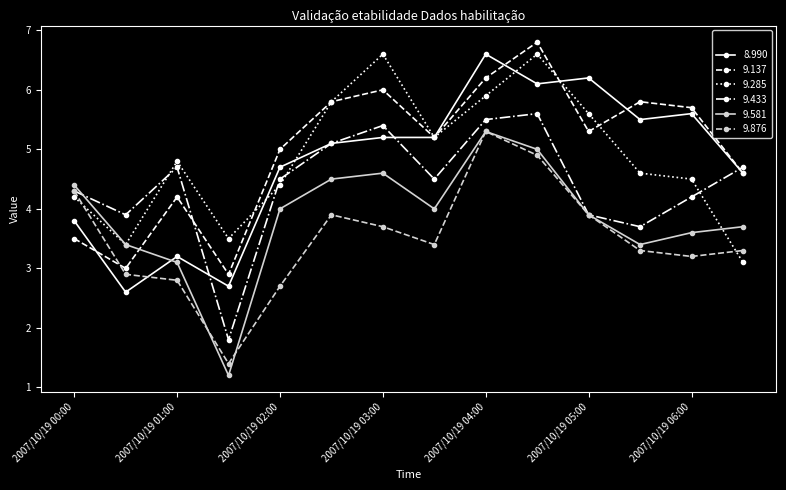

Which series ends up on top after the final intersection of 9.581 and 9.285?

9.581